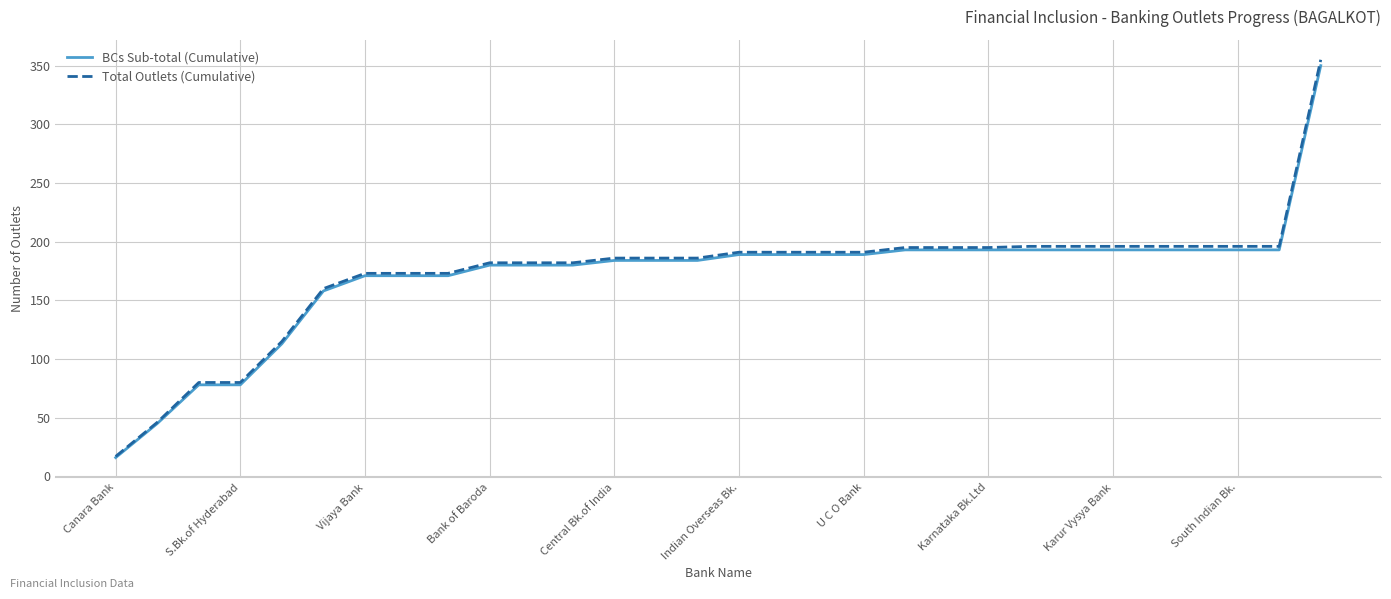

Which series has the largest range (max minus min)?

Total Outlets (Cumulative)